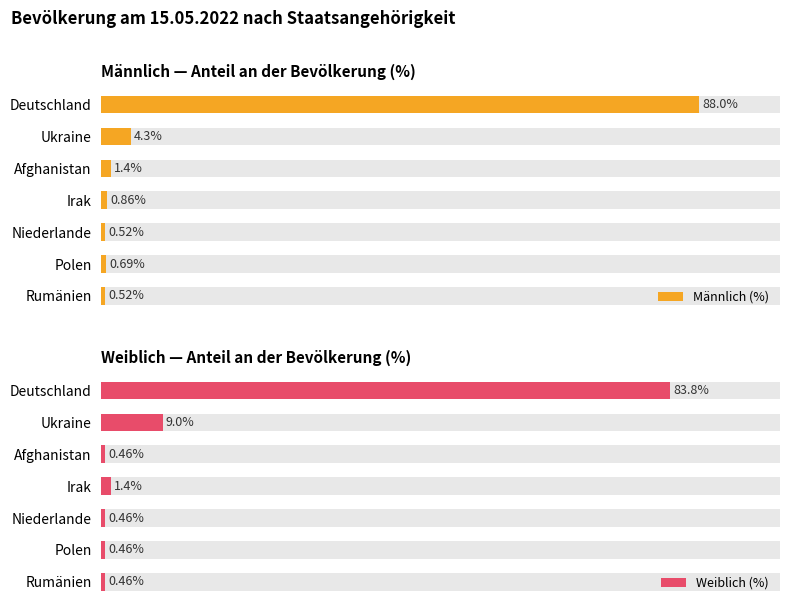

What is the average value of the Männlich (%) series?

13.8